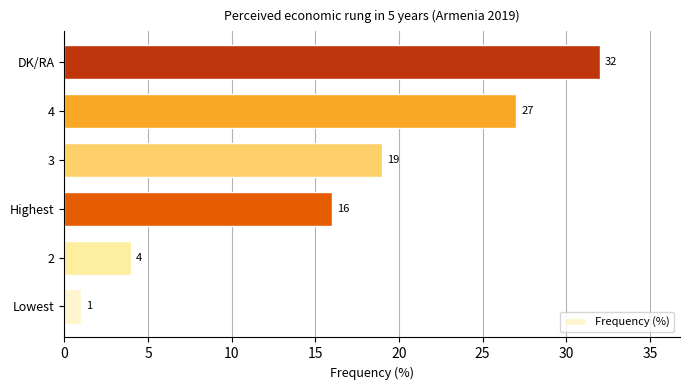

At which label is the value closest to 16?

Highest